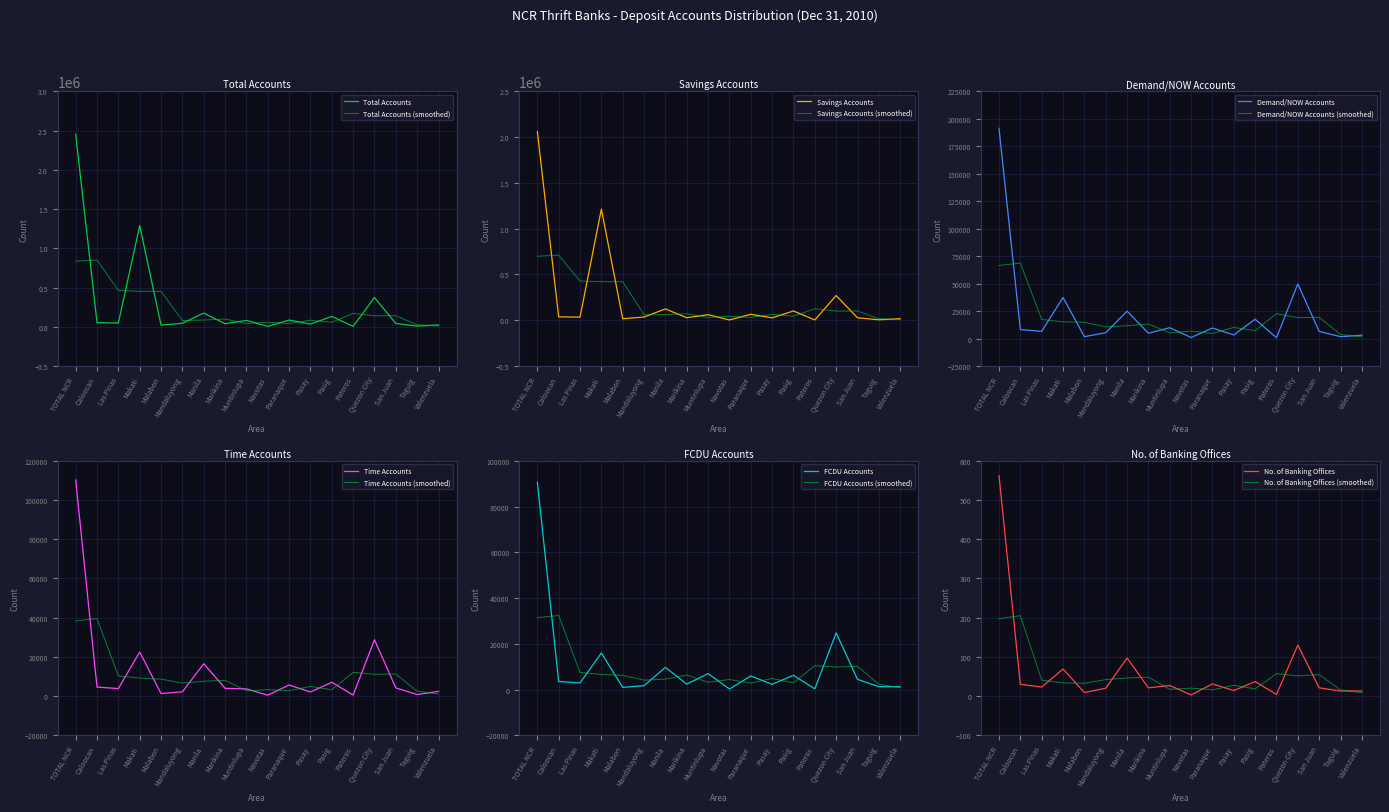

The FCDU Accounts series shows 8115 at Pasig. True or false?

False